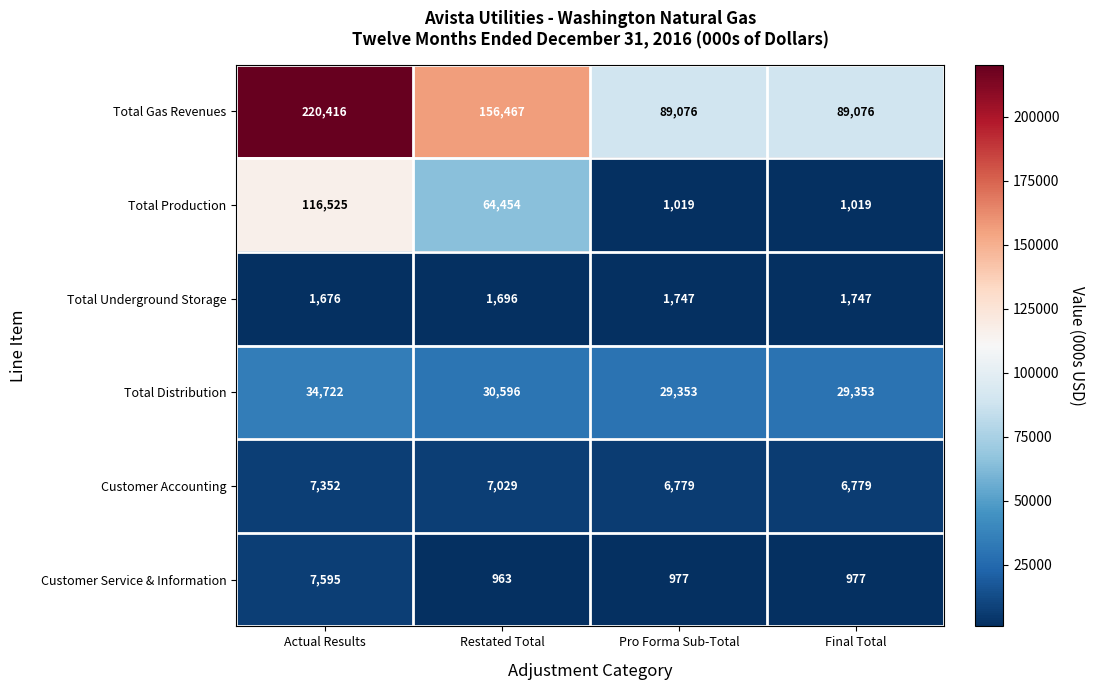

What is the sum of all Total Production values?

183017